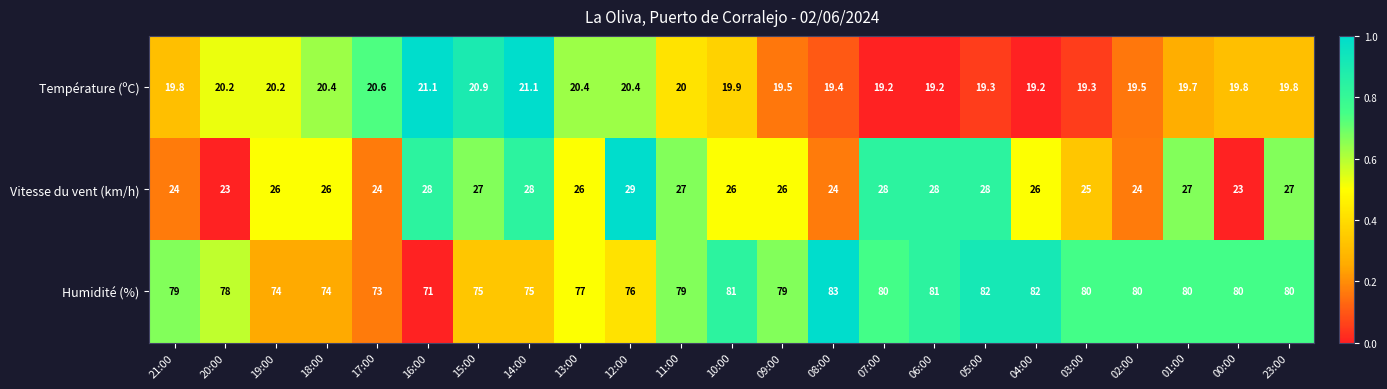

Rank the series at 07:00 from lowest to highest value.

Température (ºC), Vitesse du vent (km/h), Humidité (%)